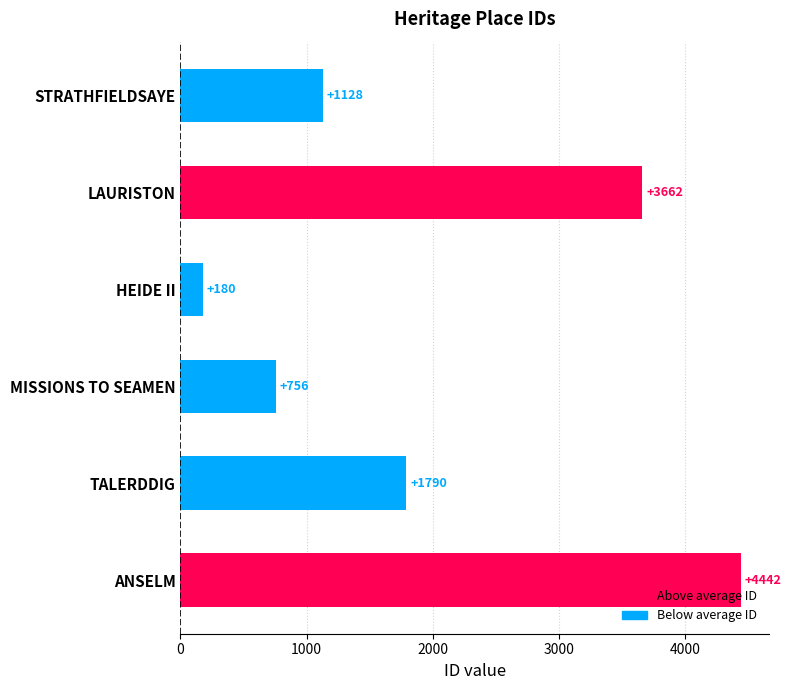

What is the difference between the second highest and minimum values?

3482